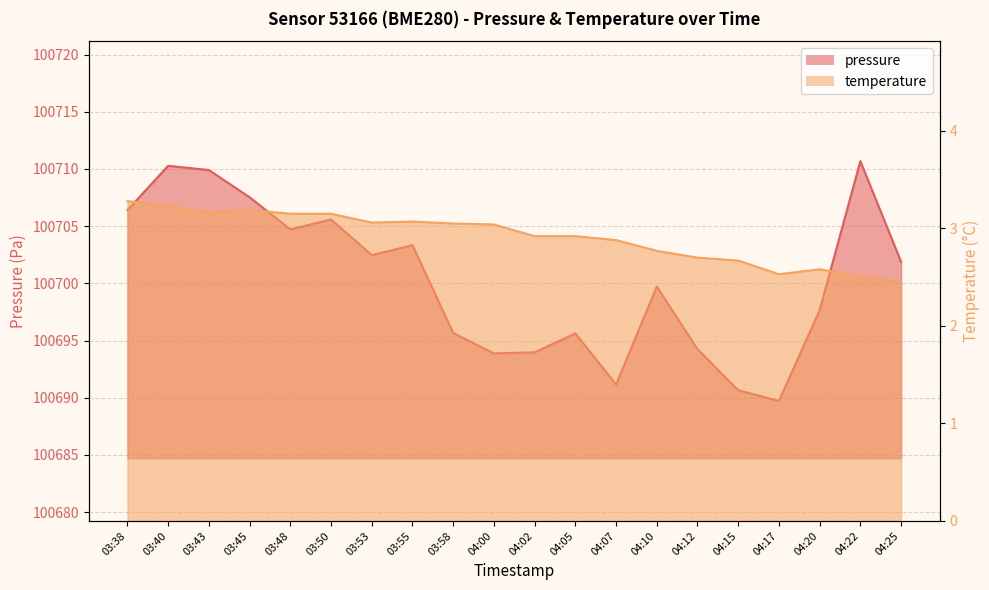

Rank the series by their maximum value, from highest to lowest.

pressure, temperature